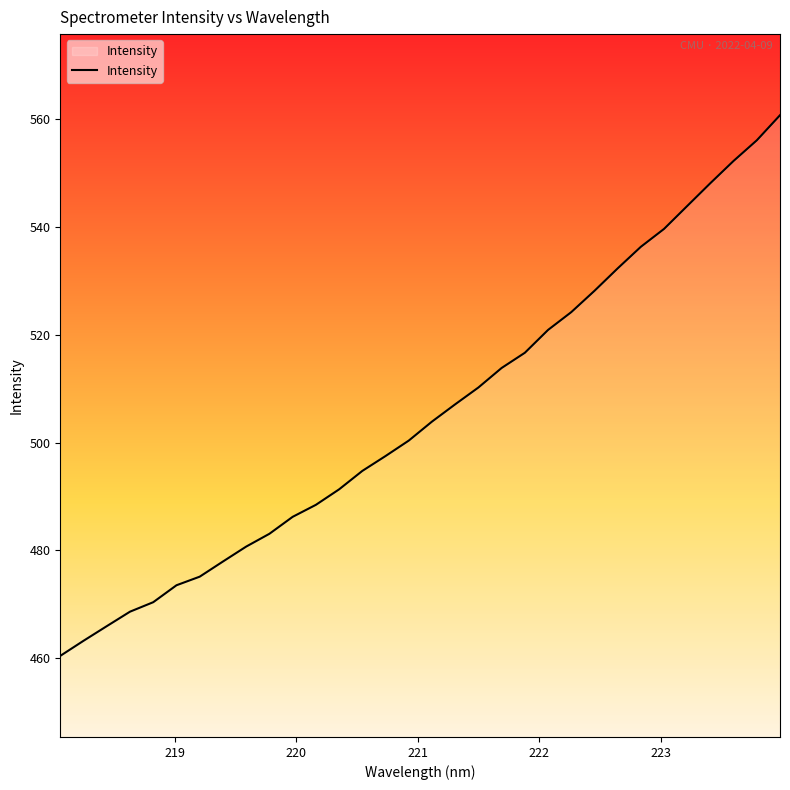

What is the greatest value displayed?

560.6